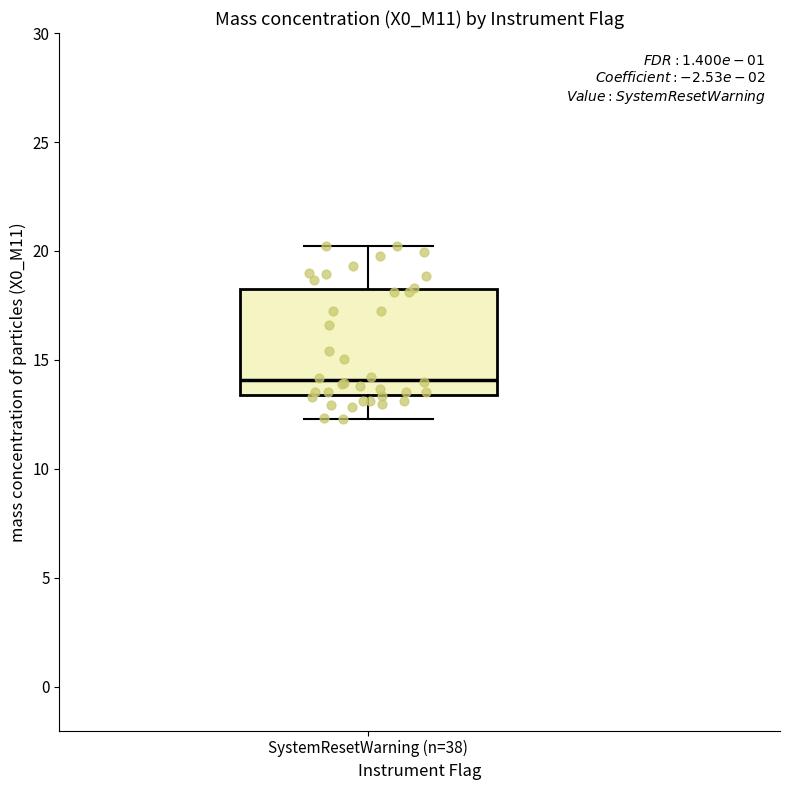

Read this box plot against the y-axis: the position of the median line, the range covered by the box, and the ends of both whiskers. The values are not printed on the chart, so give them approximately, as read against the axis.

median 14.0, box 13.5 to 18.5, whiskers 12.5 to 20.0